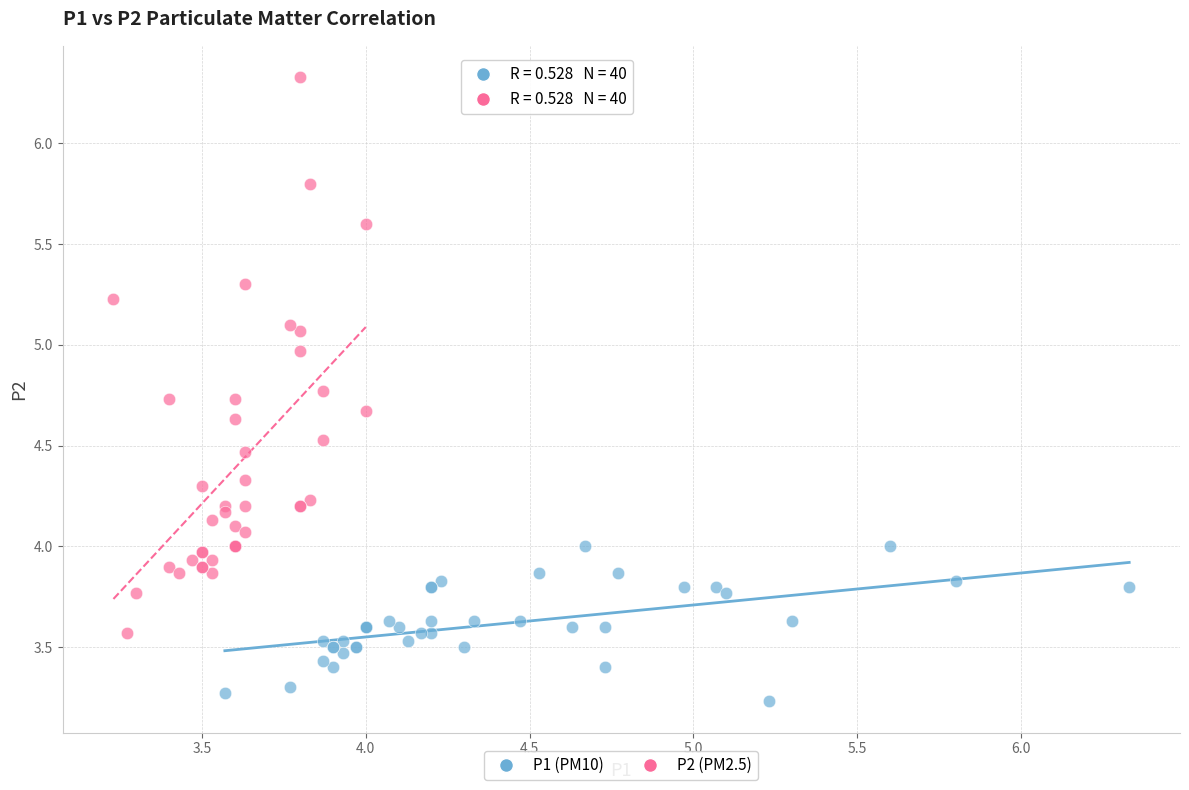

Which series contains the lowest Y value?

P1 (PM10)